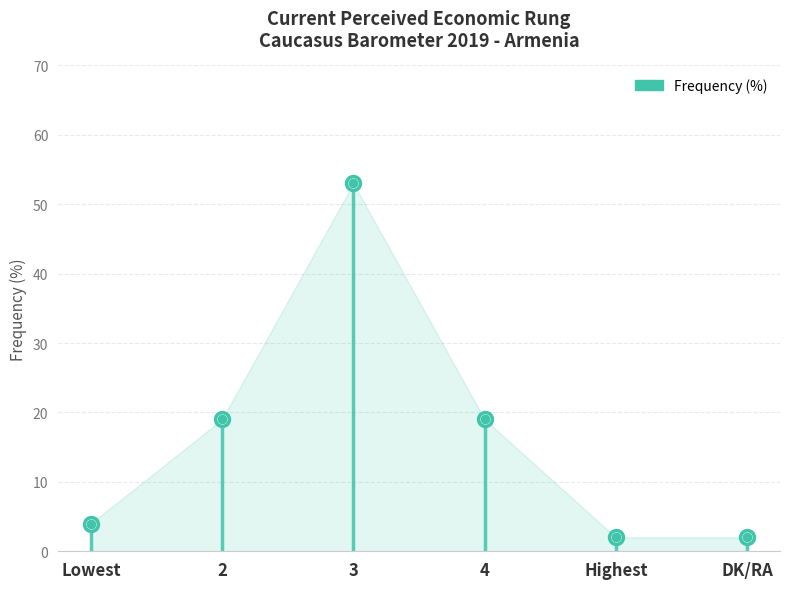

Reading right to left, what are all the values shown in this chart?

DK/RA=2	Highest=2	4=19	3=53	2=19	Lowest=4